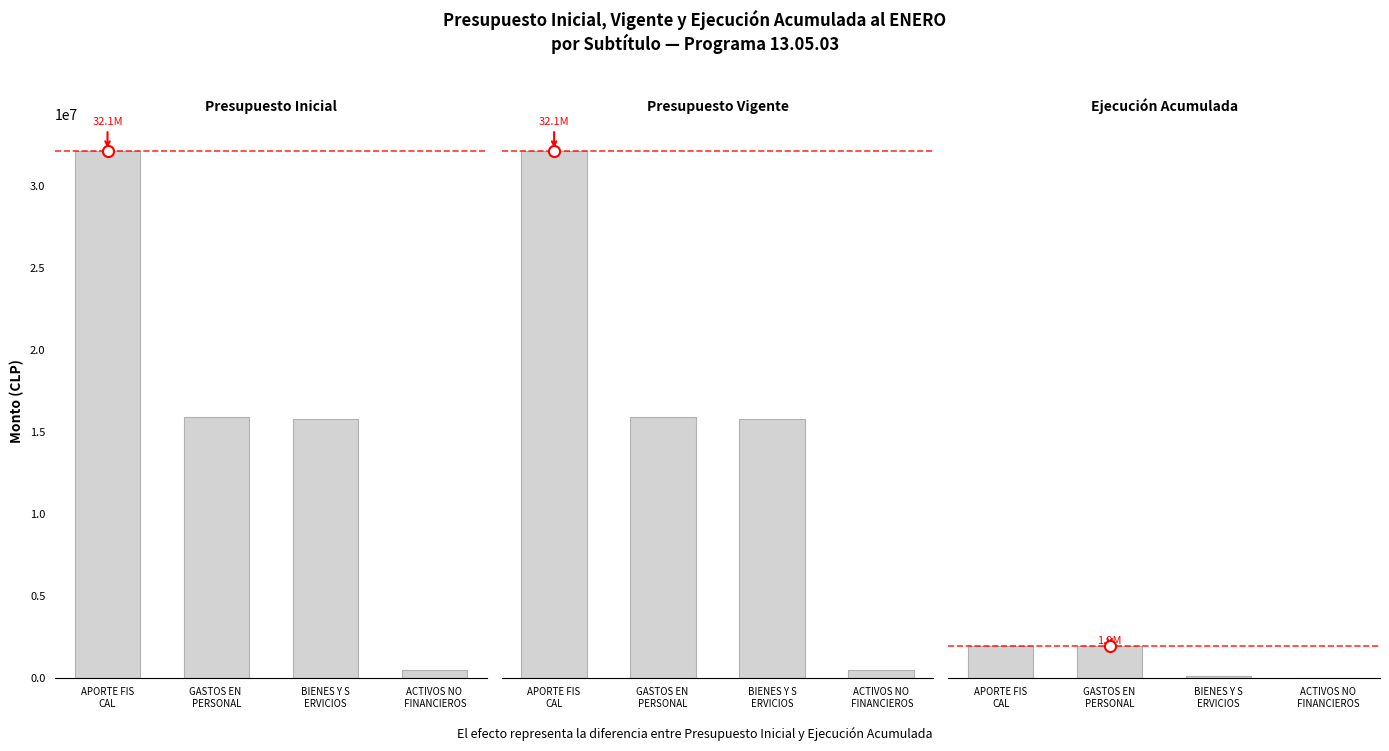

What is the maximum value shown in the chart?

32125297